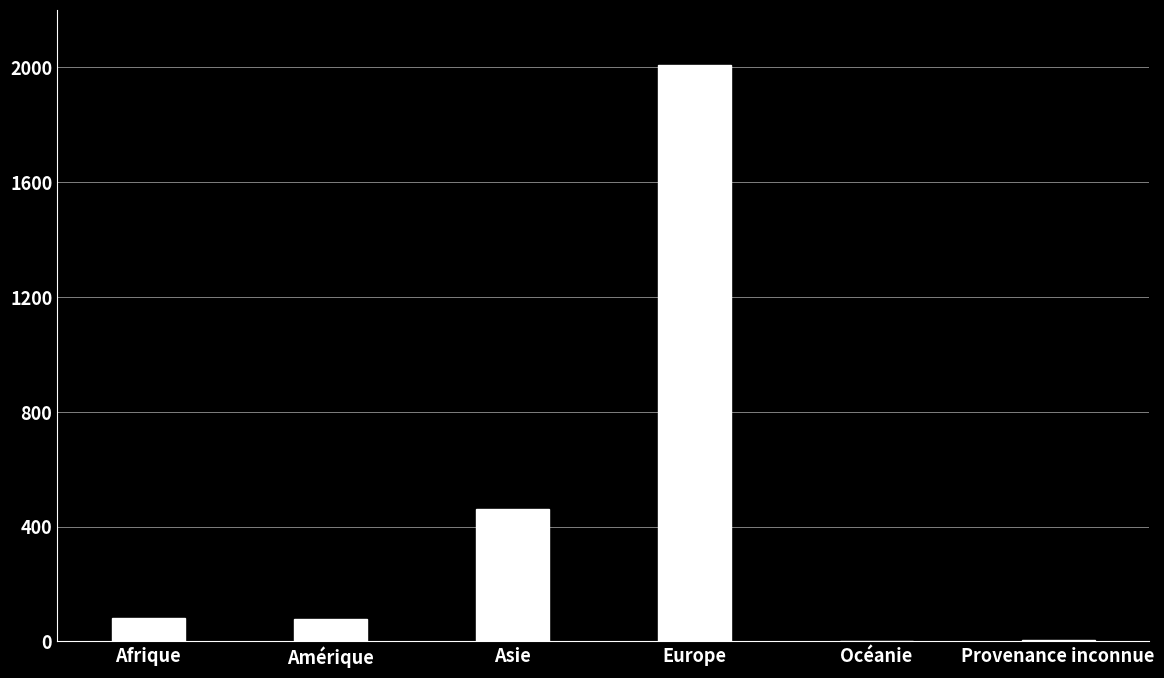

Where is the data nearest to the value 1005?

Asie